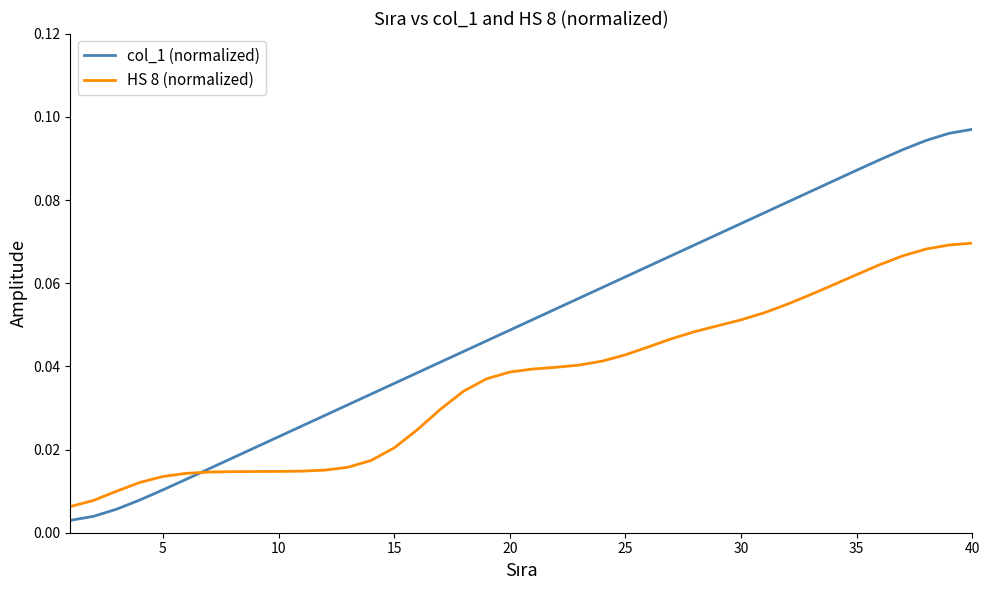

Which series has the largest total across all categories?

col_1 (normalized)